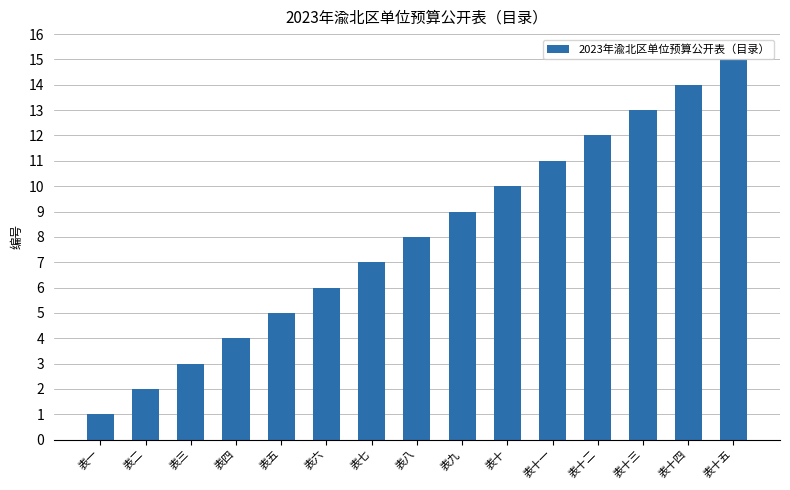

What is the difference between the second highest and minimum values?

13